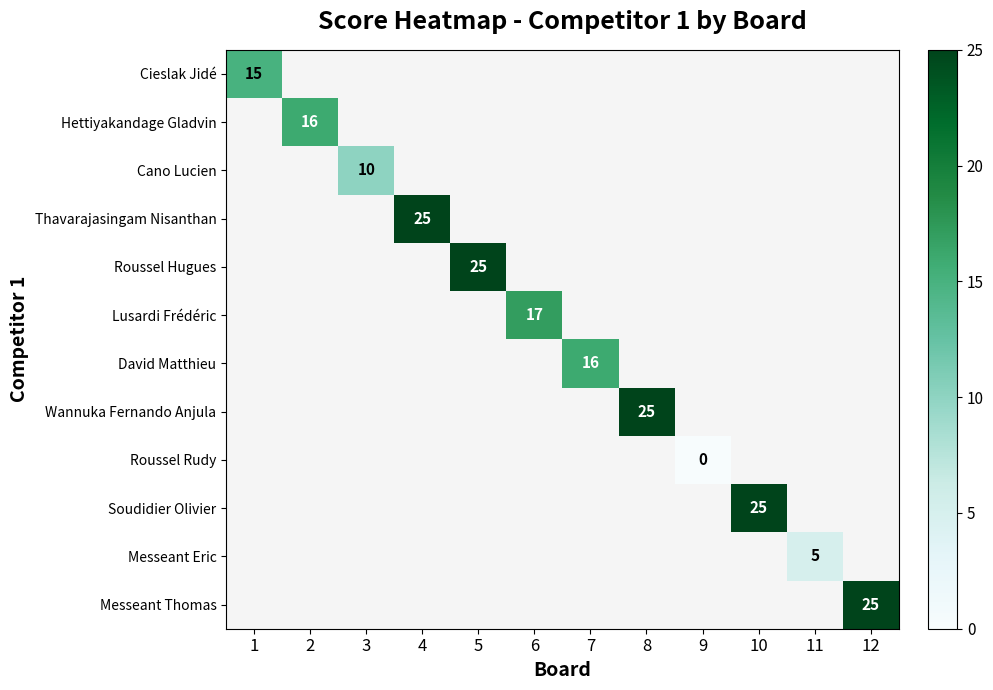

At how many categories does at least one series exceed 20?

5